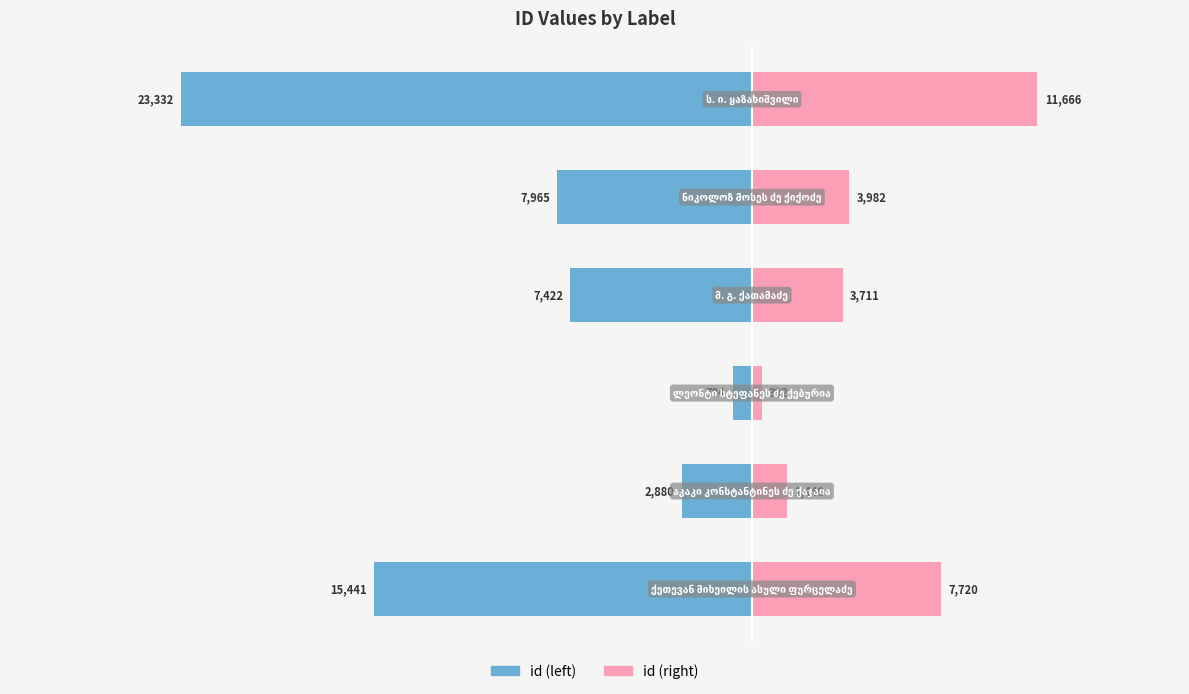

Which series has the largest range (max minus min)?

id (left)